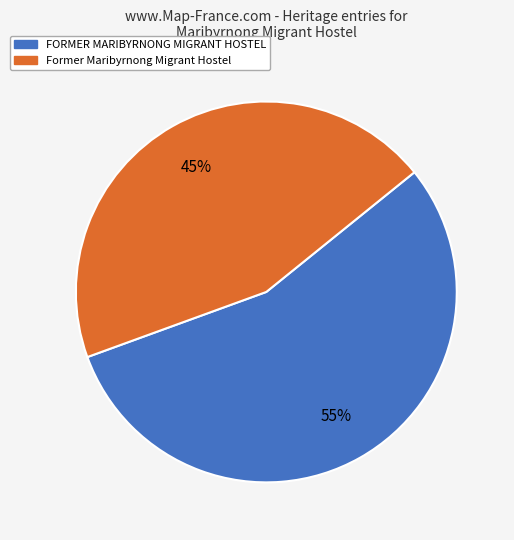

How many segments does this pie chart have?

2